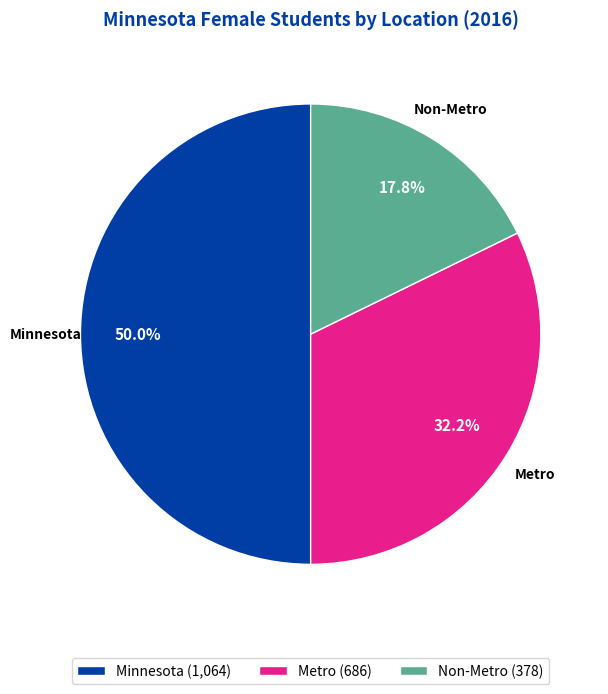

What percentage is NOT represented by Non-Metro?

82.2%